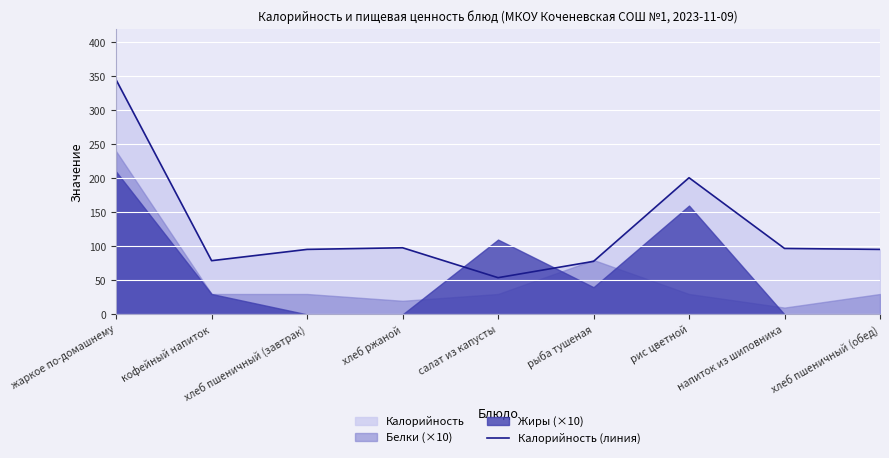

What is the difference between the second highest and minimum values?

147.0